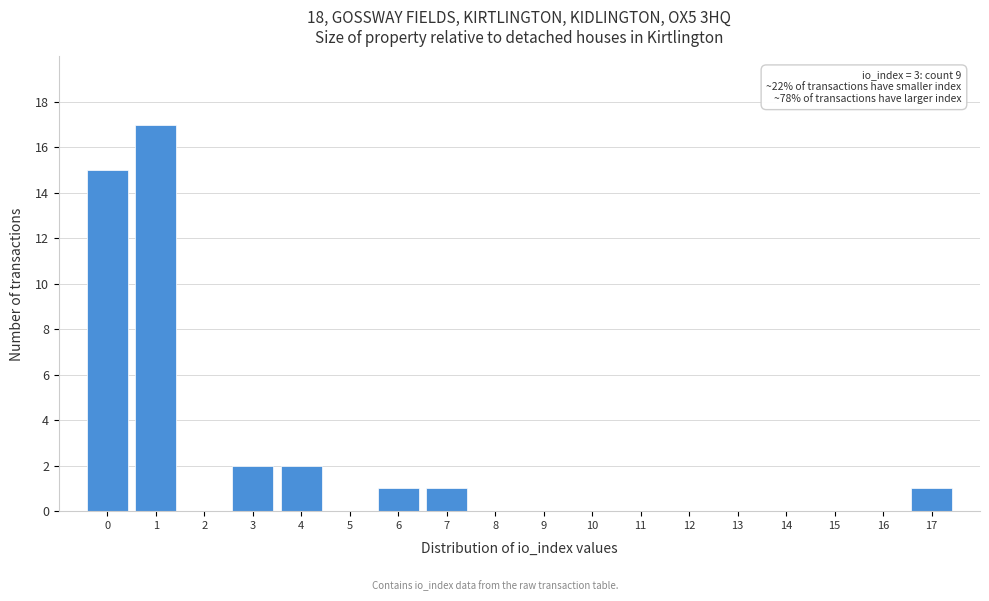

Reading right to left, what are all the values shown in this chart?

17=1	16=0	15=0	14=0	13=0	12=0	11=0	10=0	9=0	8=0	7=1	6=1	5=0	4=2	3=2	2=0	1=17	0=15